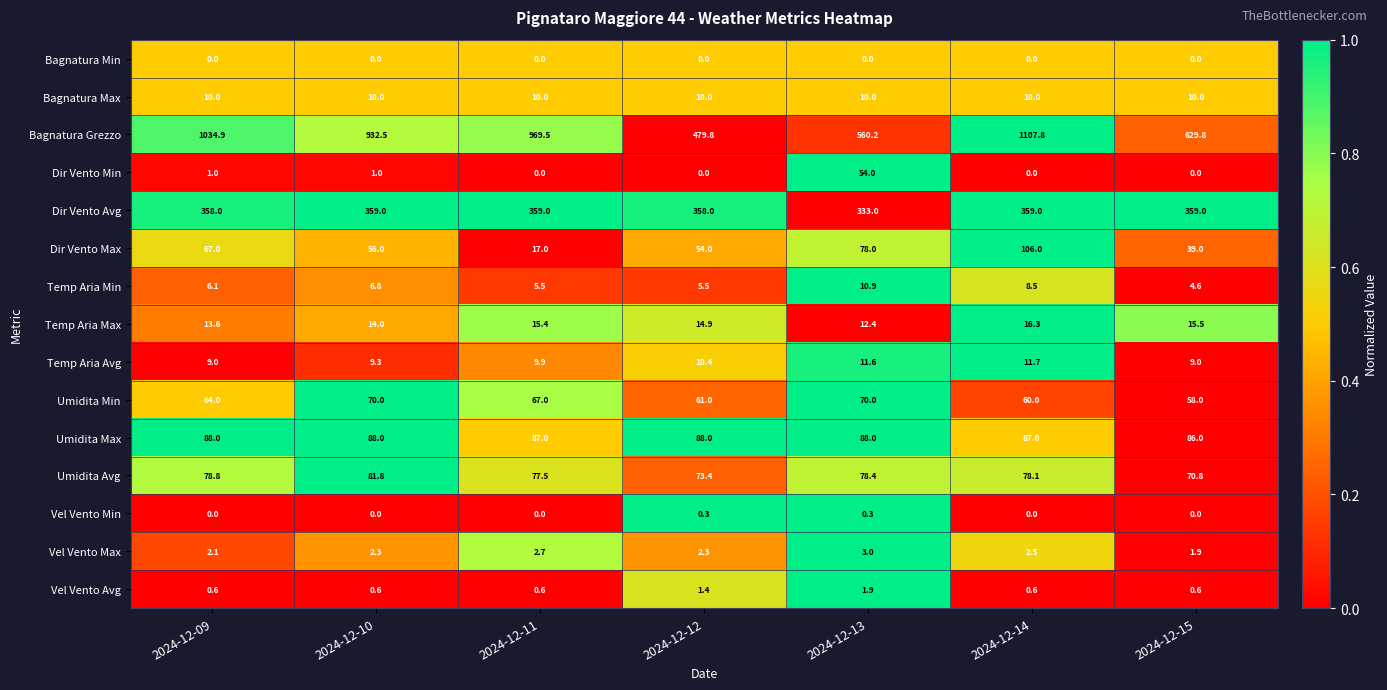

Count the Dir Vento Max values in the range 39 to 78.

5